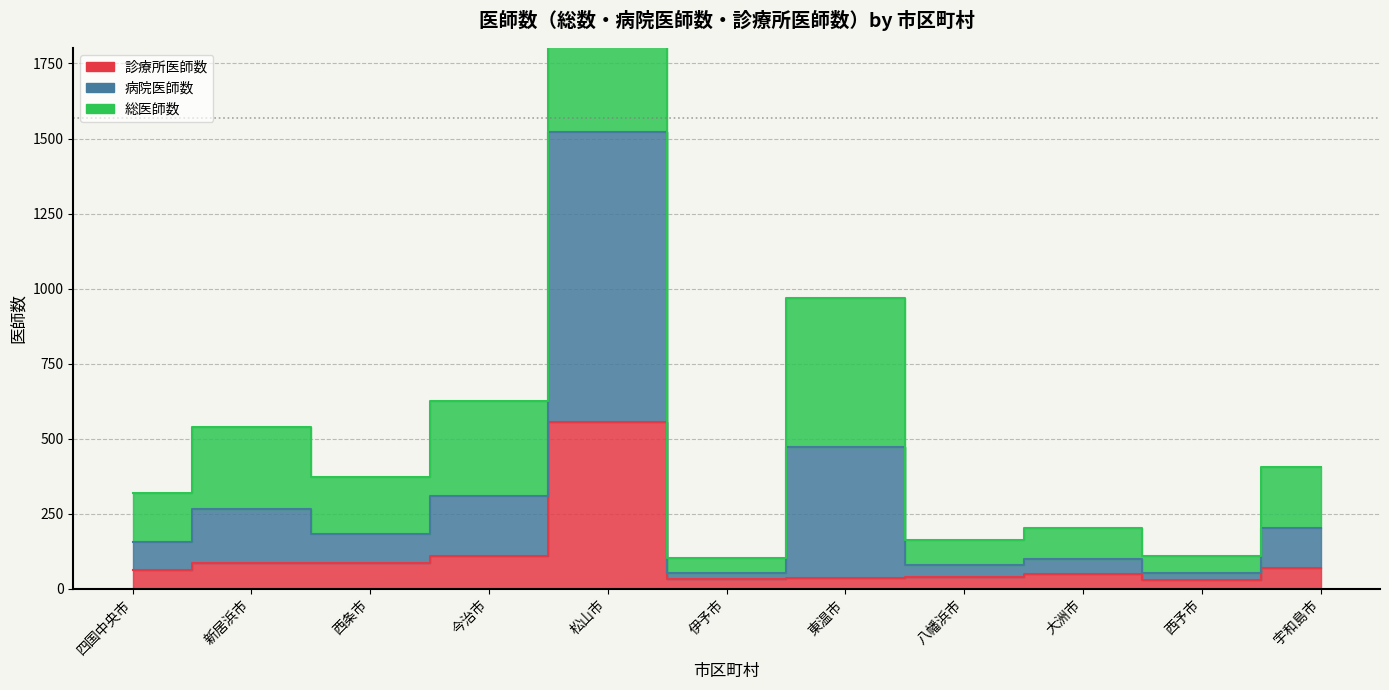

True or false: 総医師数 has a value of 61 at 大洲市.

False